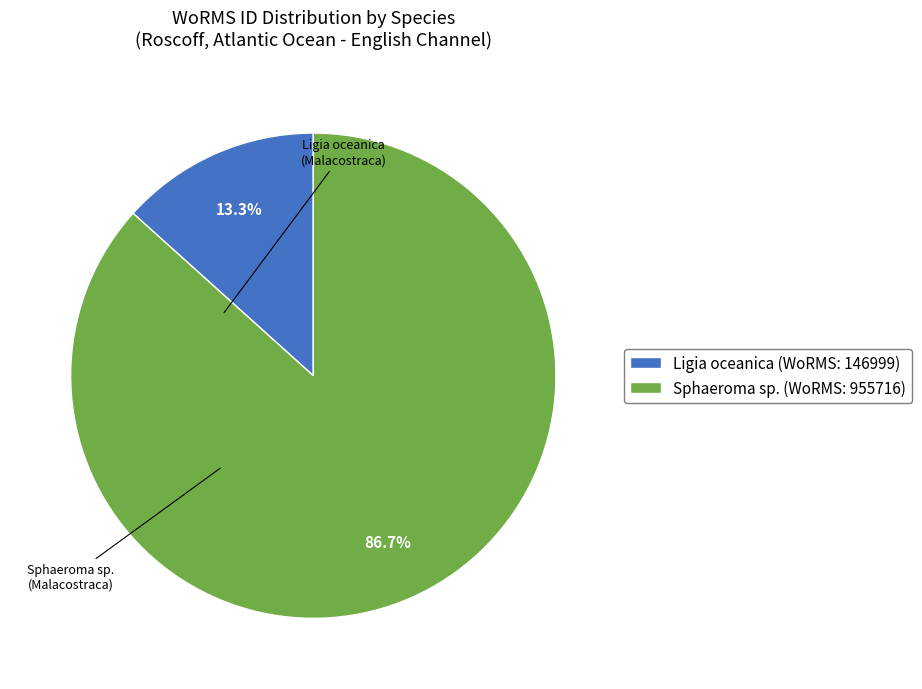

What is the total percentage of Ligia oceanica (WoRMS: 146999) and Sphaeroma sp. (WoRMS: 955716)?

100.0%